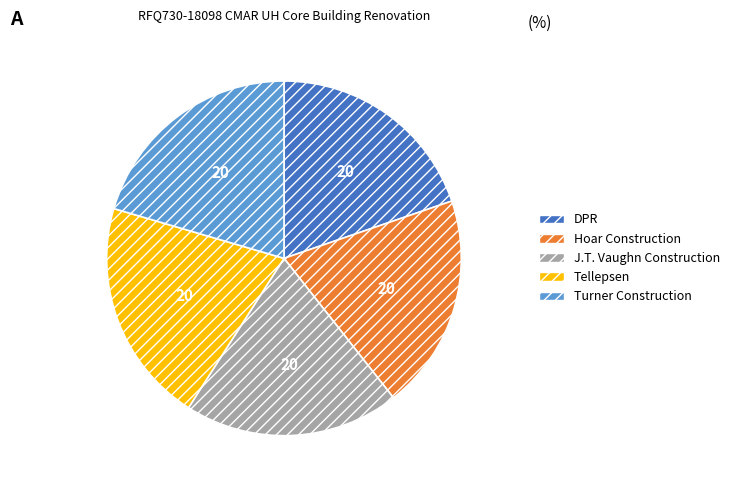

Is Hoar Construction the majority of the pie?

No